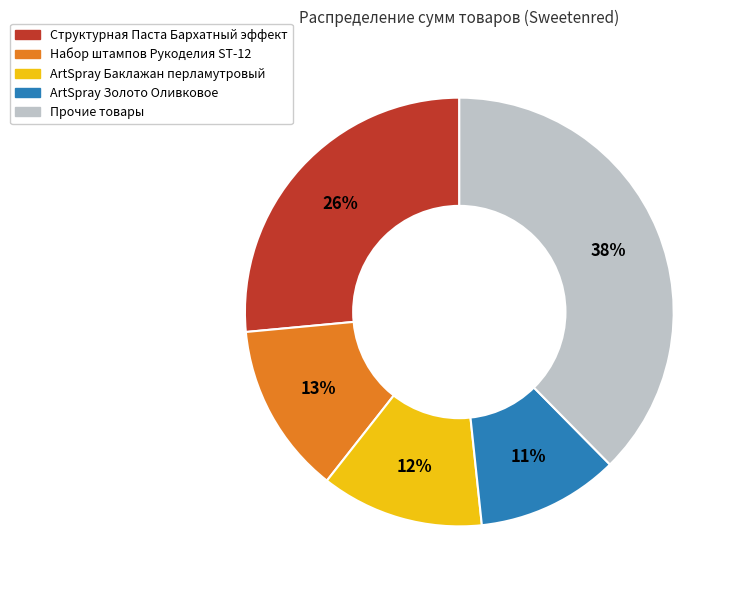

Is there a majority slice in this chart?

No